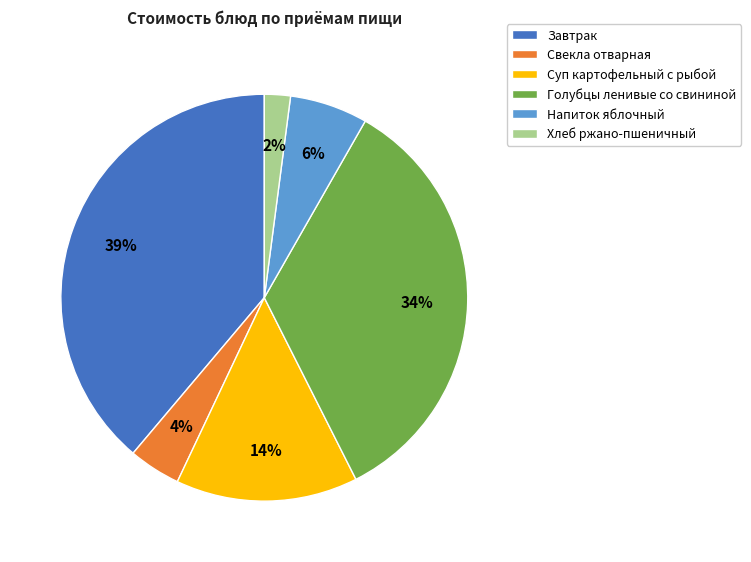

Is it true that Завтрак is 39% of the pie?

True